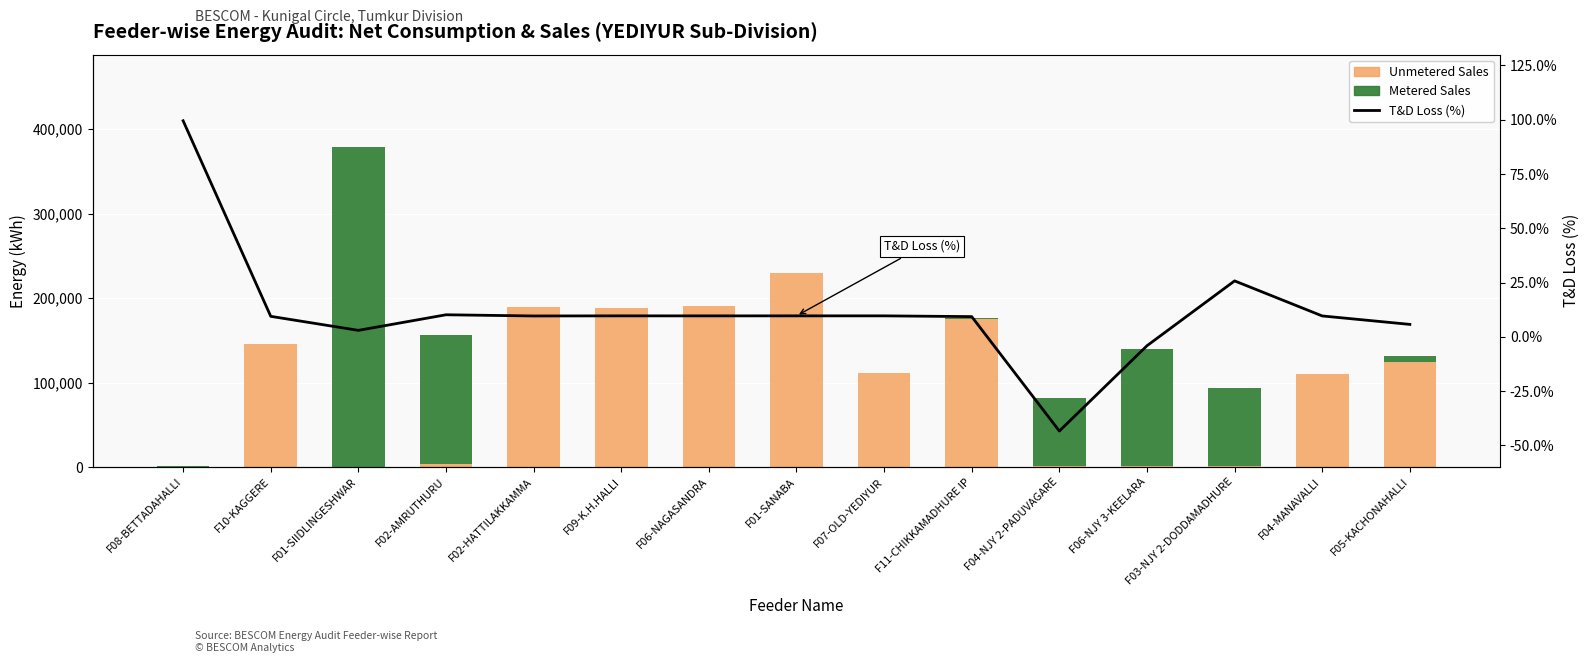

At how many categories does at least one series exceed 147609?

7